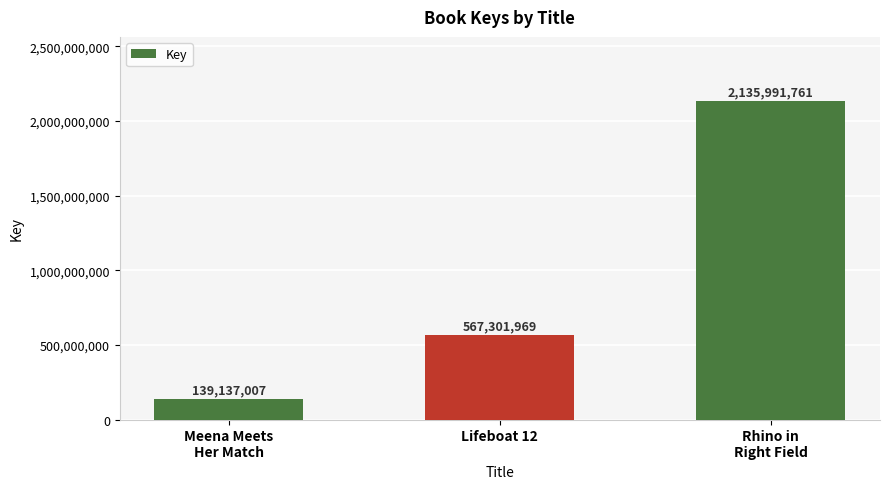

What is the difference between the values at Lifeboat 12 and Meena Meets
Her Match?

428164962